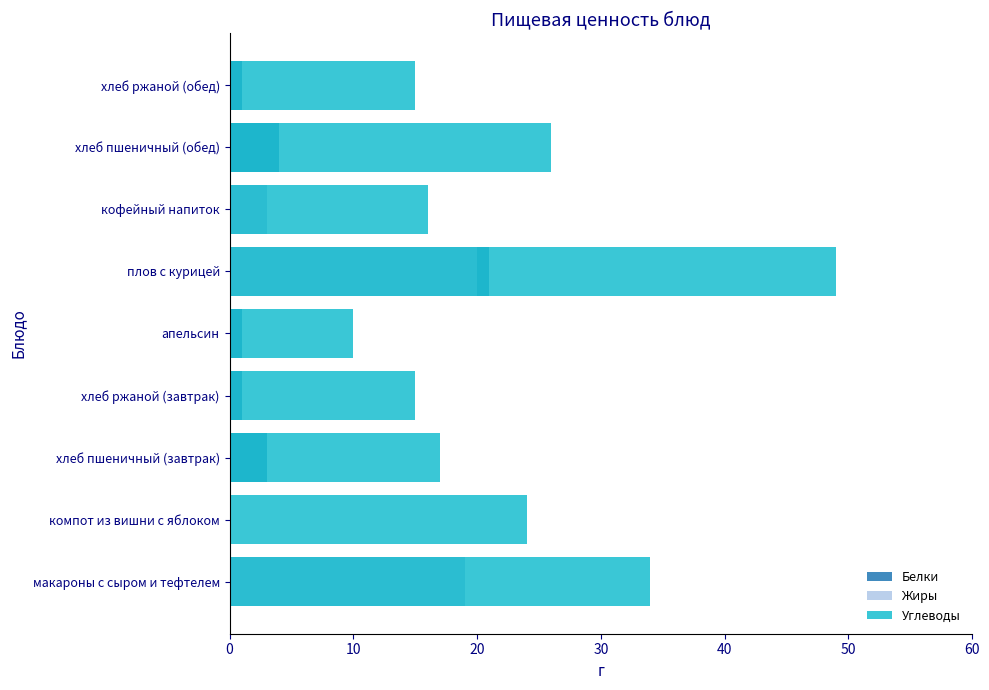

How many bars are there in total?

27